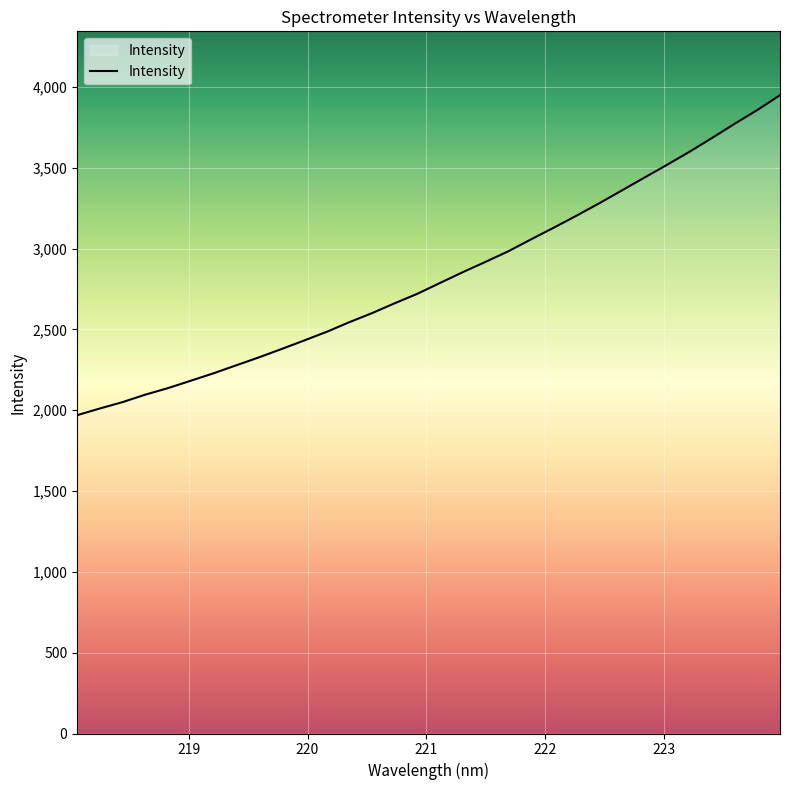

What is the difference between the maximum and minimum values?

1979.5